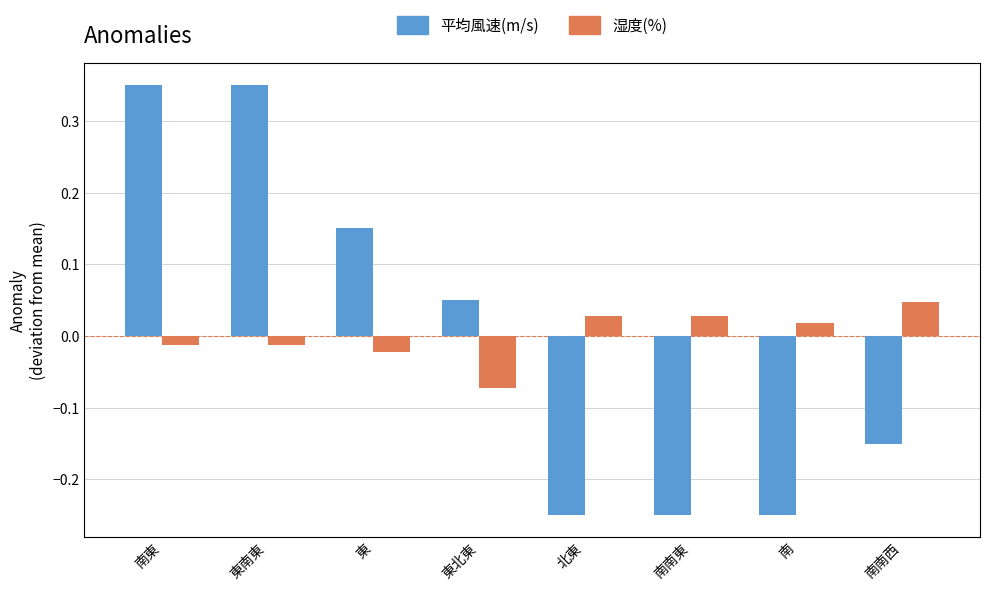

The 平均風速(m/s) series shows -0.2 at 南南西. True or false?

False